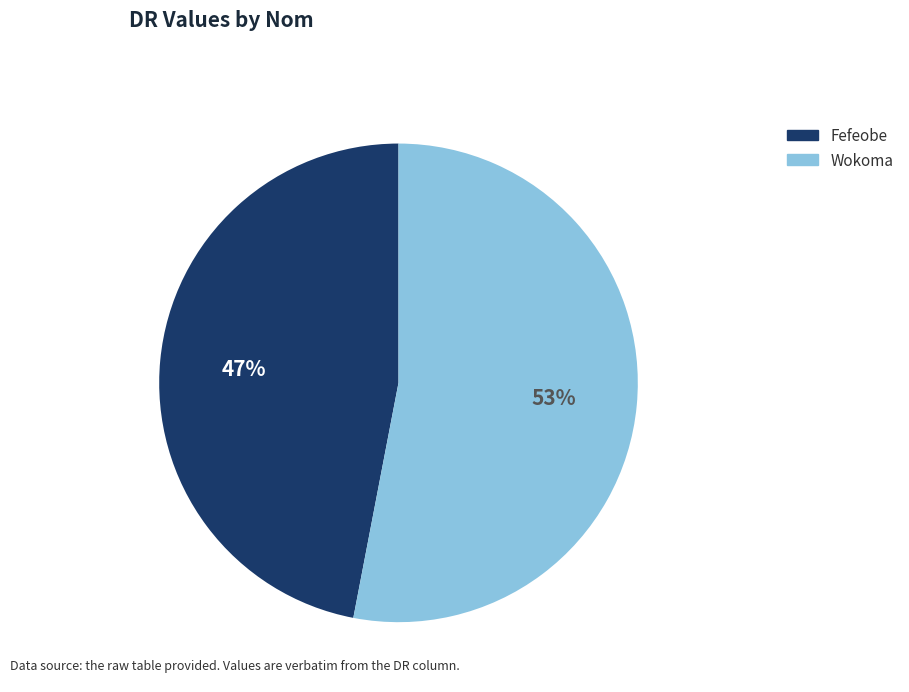

To the nearest percent, what is the difference between the Fefeobe and Wokoma slice percentages?

6%